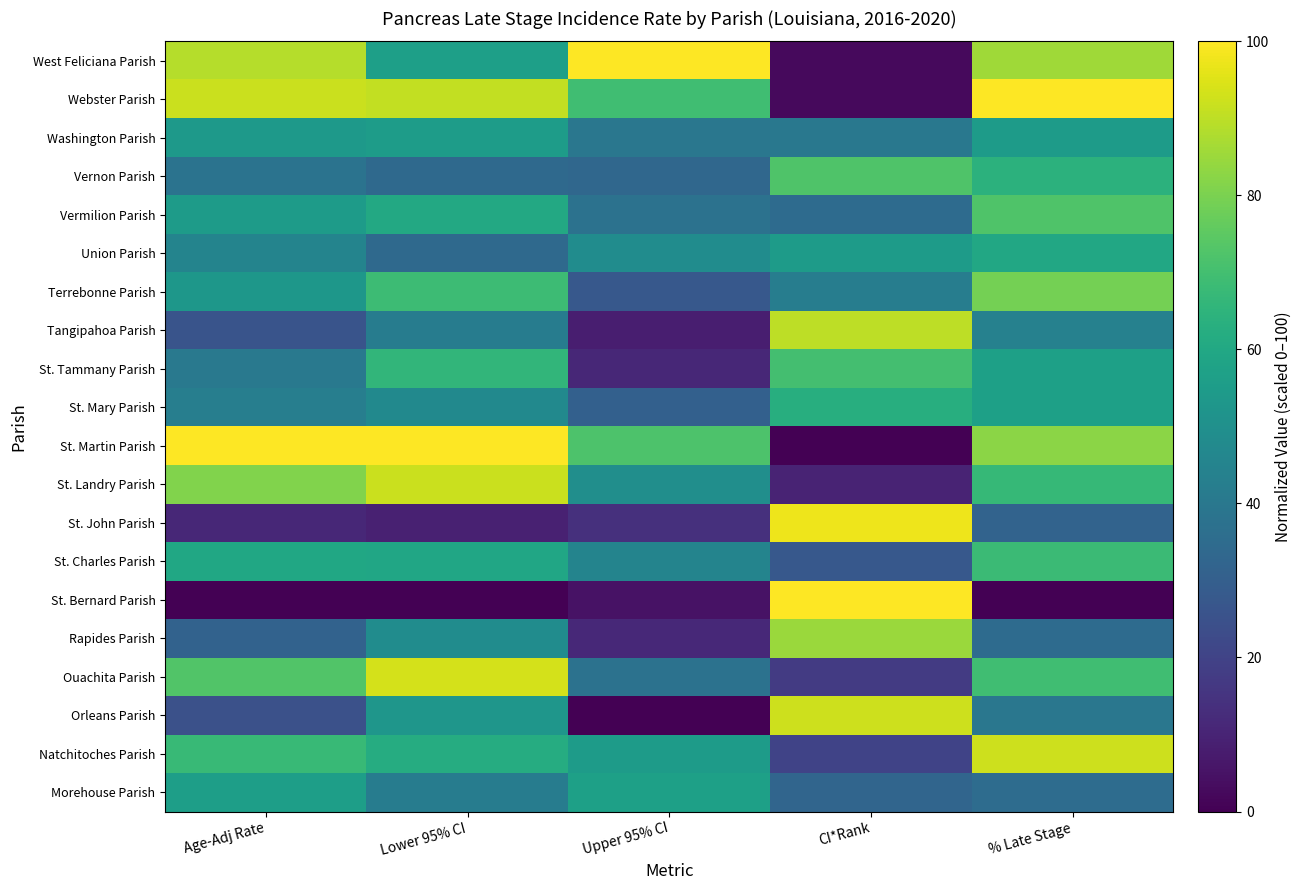

Rank the series at % Late Stage from lowest to highest value.

St. Bernard Parish, St. John Parish, Rapides Parish, Morehouse Parish, Orleans Parish, Tangipahoa Parish, Washington Parish, St. Tammany Parish, St. Mary Parish, Union Parish, Vernon Parish, St. Landry Parish, St. Charles Parish, Ouachita Parish, Vermilion Parish, Terrebonne Parish, St. Martin Parish, West Feliciana Parish, Natchitoches Parish, Webster Parish